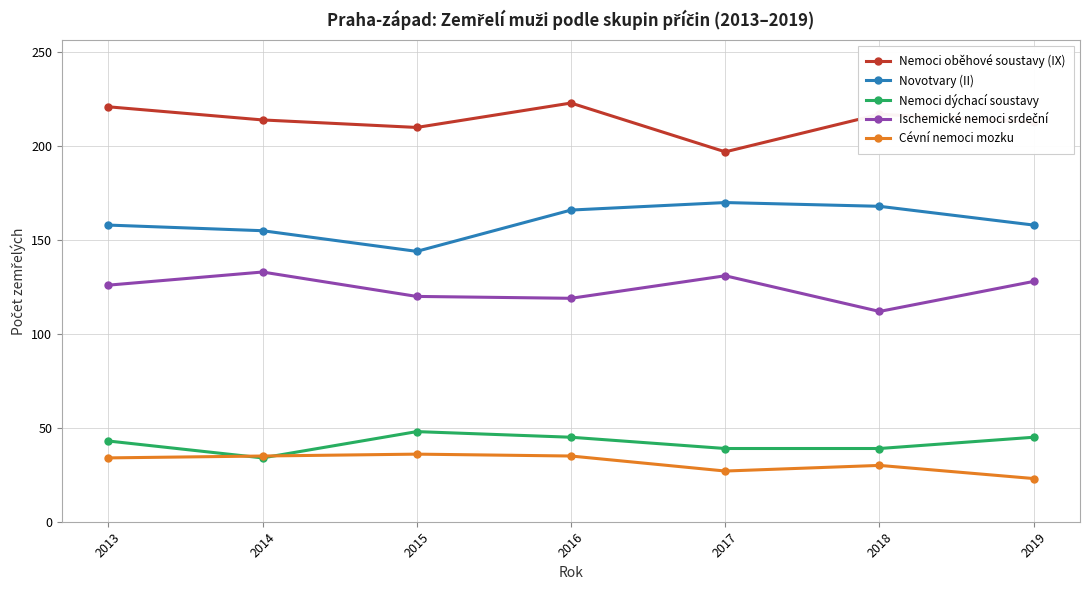

What is the difference between the highest and lowest values at 2016?

188